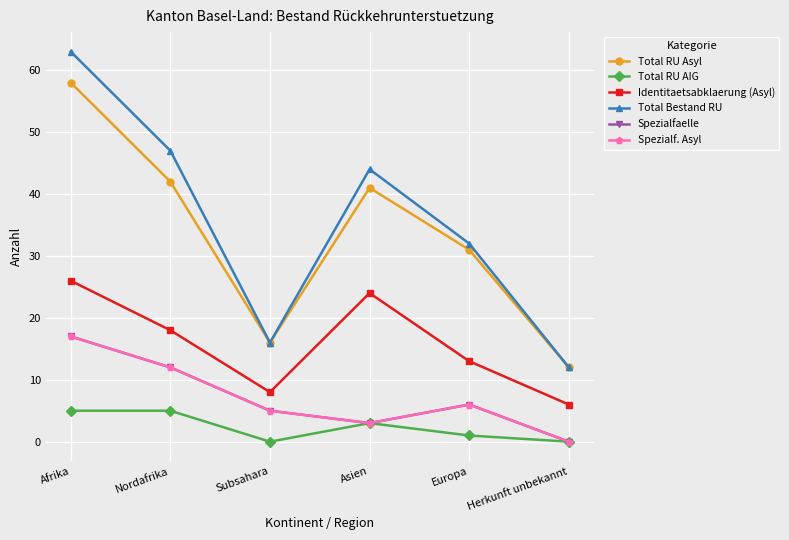

Is this an area chart (filled region under the line)?

No